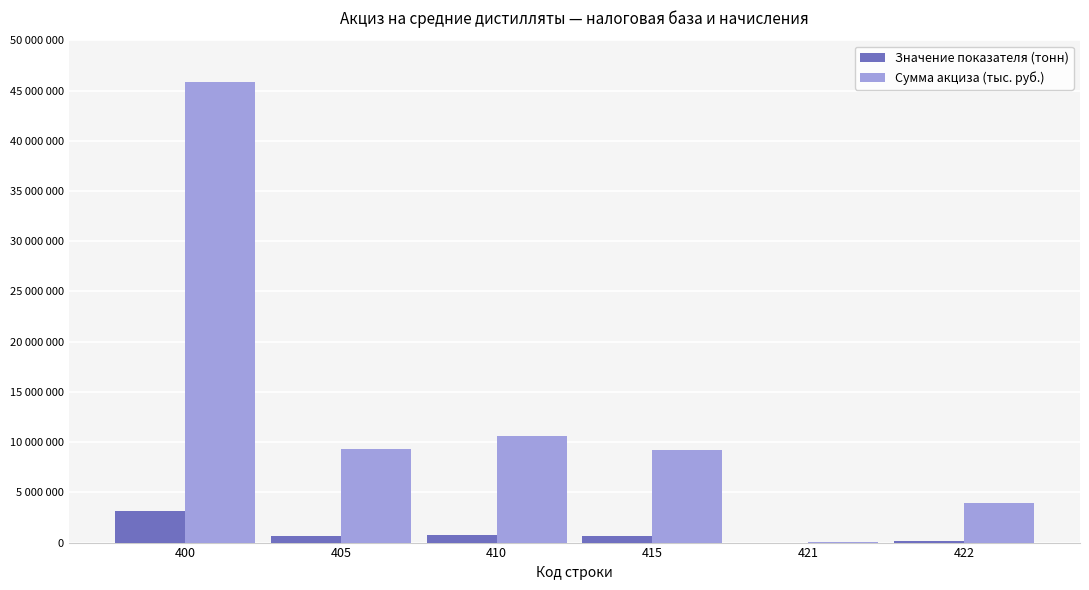

Is the value of Сумма акциза (тыс. руб.) at 405 greater than the value of Значение показателя (тонн) at 421?

Yes